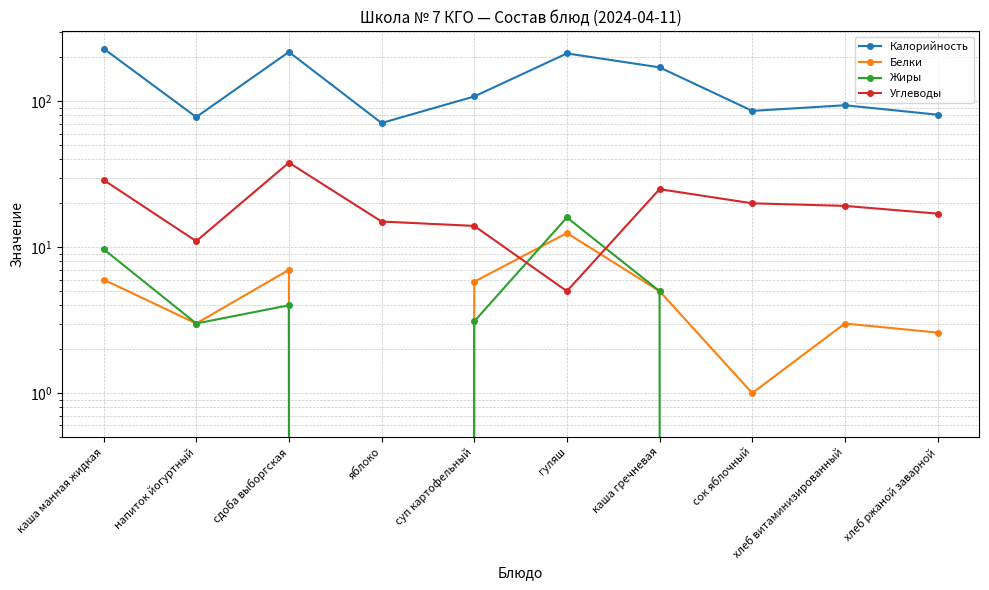

Is the value of Калорийность at напиток йогуртный greater than the value of Жиры at суп картофельный?

Yes